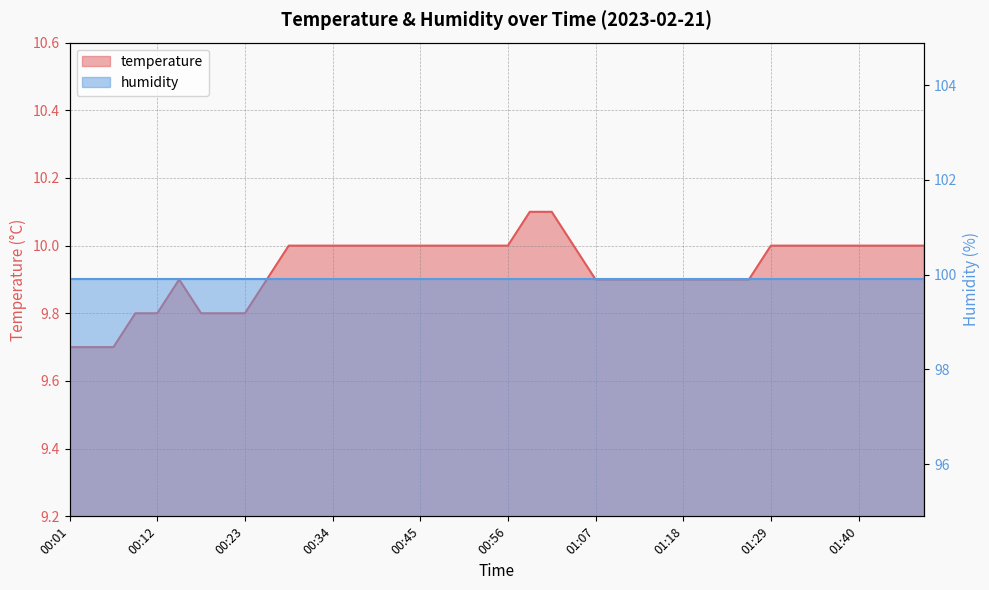

Rank the categories by value from lowest to highest.

00:01, 00:04, 00:07, 00:10, 00:12, 00:18, 00:21, 00:23, 00:15, 00:26, 01:07, 01:10, 01:13, 01:15, 01:18, 01:21, 01:24, 01:26, 00:29, 00:32, 00:34, 00:37, 00:40, 00:43, 00:45, 00:48, 00:51, 00:53, 00:56, 01:04, 01:29, 01:32, 01:35, 01:37, 01:40, 01:43, 01:46, 01:49, 00:59, 01:02